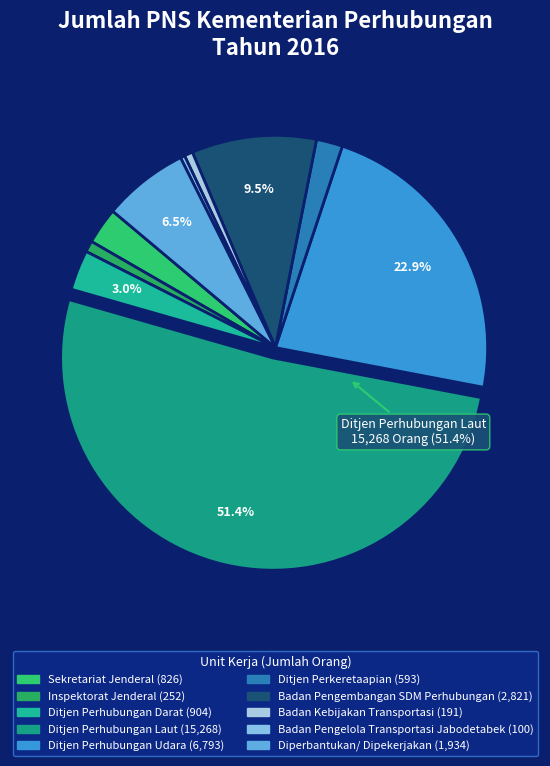

Which category has the smallest portion of the pie?

Badan Pengelola Transportasi Jabodetabek